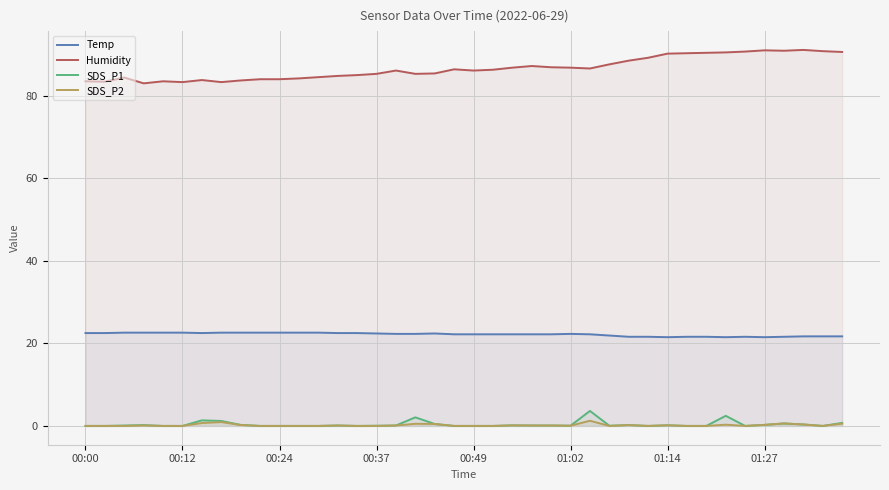

True or false: SDS_P1 and SDS_P2 intersect in this chart.

False